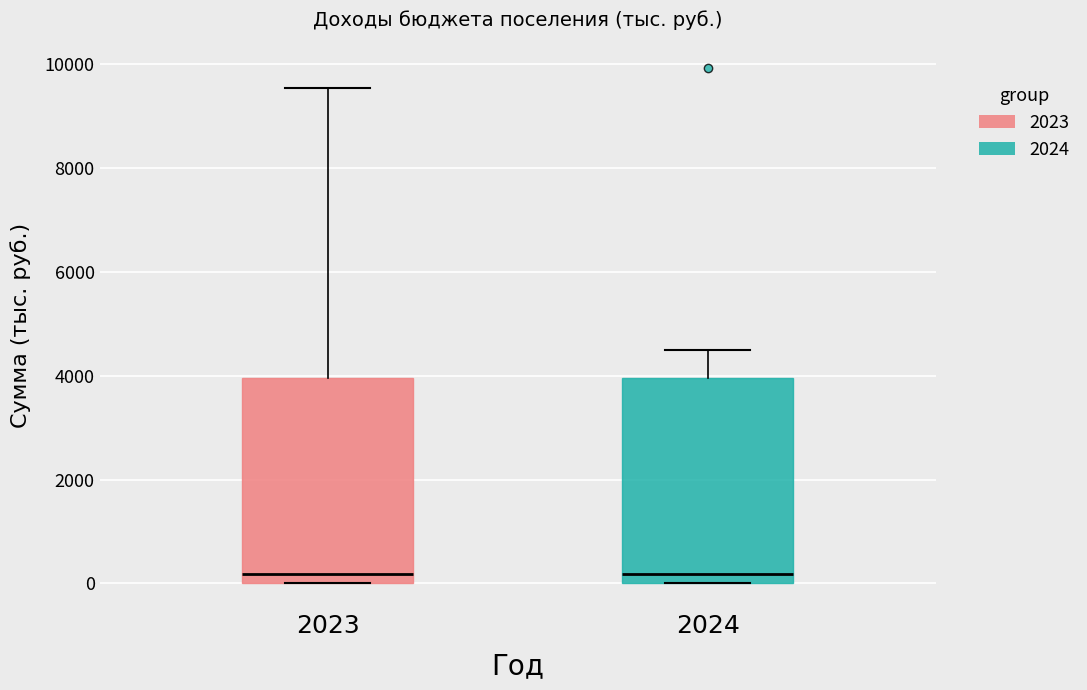

Reading left to right, read every box against the y-axis: the position of its median line, the range the box covers, and the ends of its whiskers. The values are not printed on the chart, so give them approximately, as read against the axis.

2023: median 200, box 0 to 4000, whiskers 0 to 9600
2024: median 200, box 0 to 4000, whiskers 0 to 4600